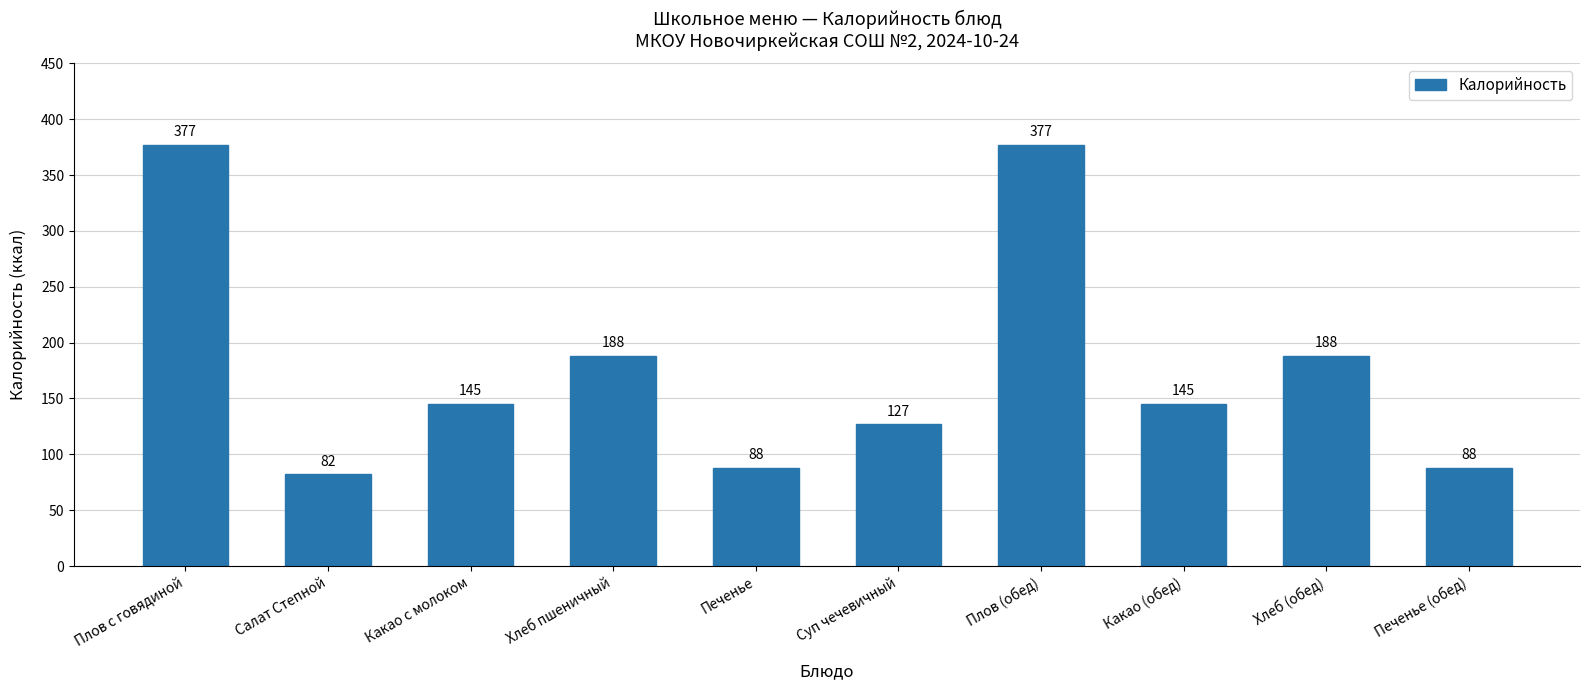

What is the maximum value shown in the chart?

377